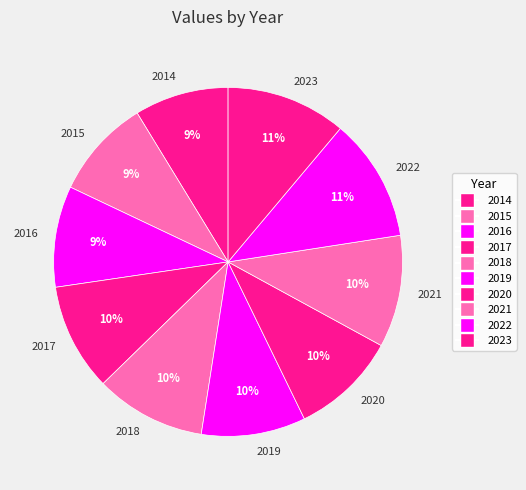

Does 2018 account for over 50% of the chart?

No